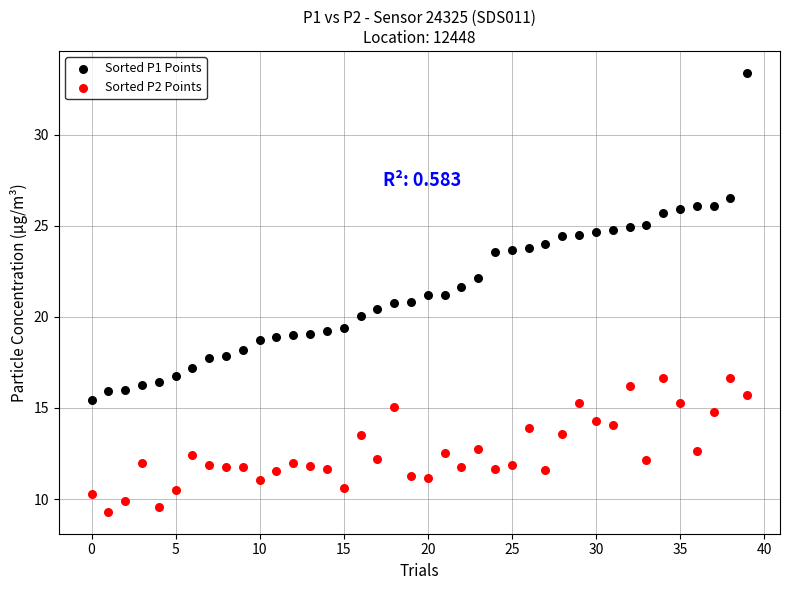

Which series contains the lowest Y value?

Sorted P2 Points